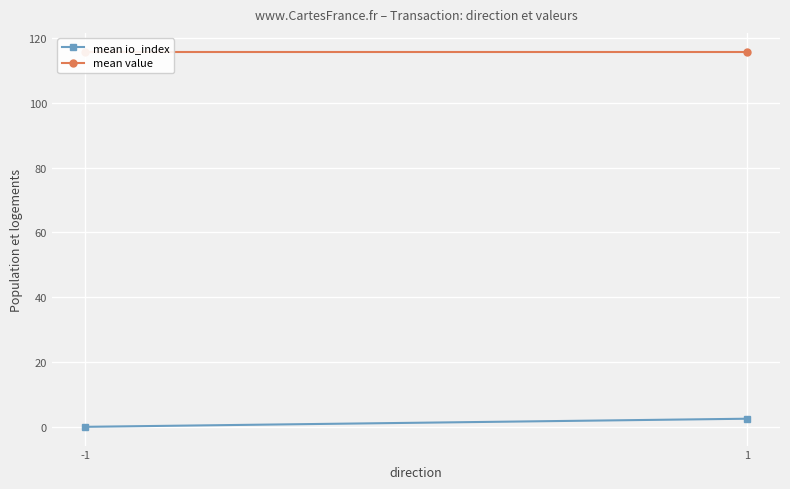

How many series are shown in this chart?

2